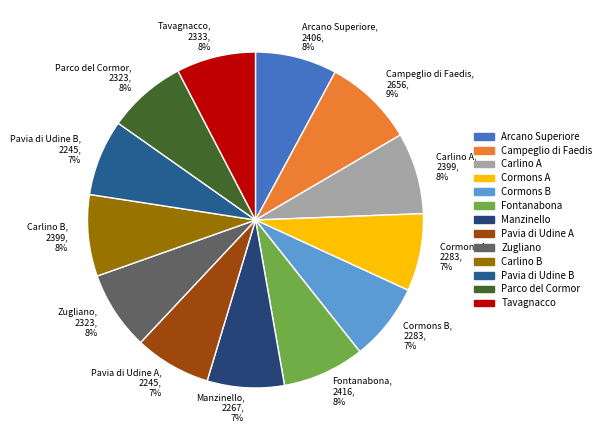

To the nearest percent, what percentage of the pie is Arcano Superiore?

8%